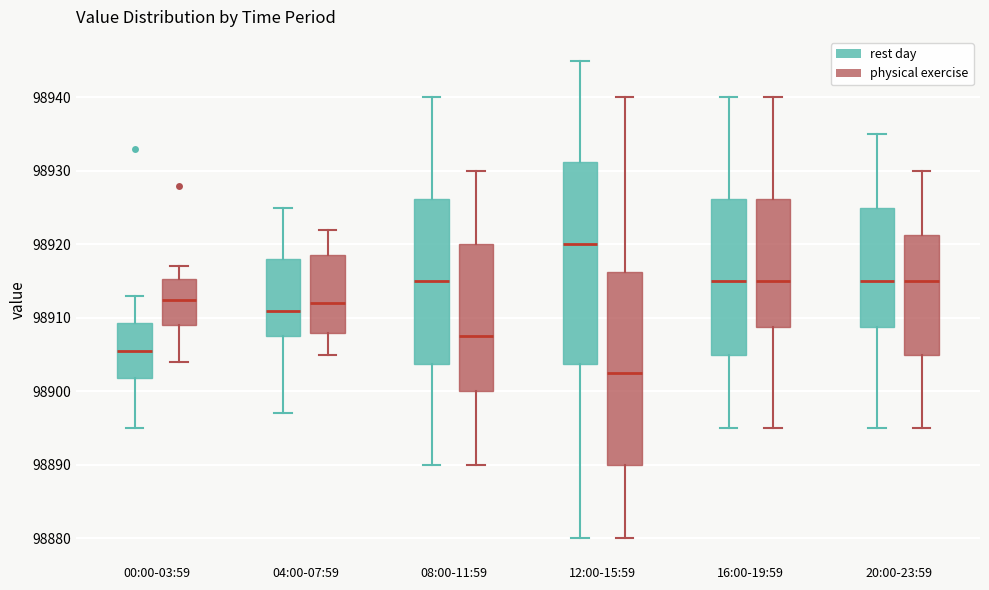

Reading left to right, transcribe this box plot: for each box, give where its median line is, the range the box spans, and where its two whiskers end, as read against the y-axis. The values are not printed on the chart, so give them approximately, as read against the axis.

00:00-03:59 (rest day): median 98906, box 98902 to 98909, whiskers 98895 to 98913
00:00-03:59 (physical exercise): median 98913, box 98909 to 98915, whiskers 98904 to 98917
04:00-07:59 (rest day): median 98911, box 98908 to 98918, whiskers 98897 to 98925
04:00-07:59 (physical exercise): median 98912, box 98908 to 98919, whiskers 98905 to 98922
08:00-11:59 (rest day): median 98915, box 98904 to 98926, whiskers 98890 to 98940
08:00-11:59 (physical exercise): median 98908, box 98900 to 98920, whiskers 98890 to 98930
12:00-15:59 (rest day): median 98920, box 98904 to 98931, whiskers 98880 to 98945
12:00-15:59 (physical exercise): median 98903, box 98890 to 98916, whiskers 98880 to 98940
16:00-19:59 (rest day): median 98915, box 98905 to 98926, whiskers 98895 to 98940
16:00-19:59 (physical exercise): median 98915, box 98909 to 98926, whiskers 98895 to 98940
20:00-23:59 (rest day): median 98915, box 98909 to 98925, whiskers 98895 to 98935
20:00-23:59 (physical exercise): median 98915, box 98905 to 98921, whiskers 98895 to 98930